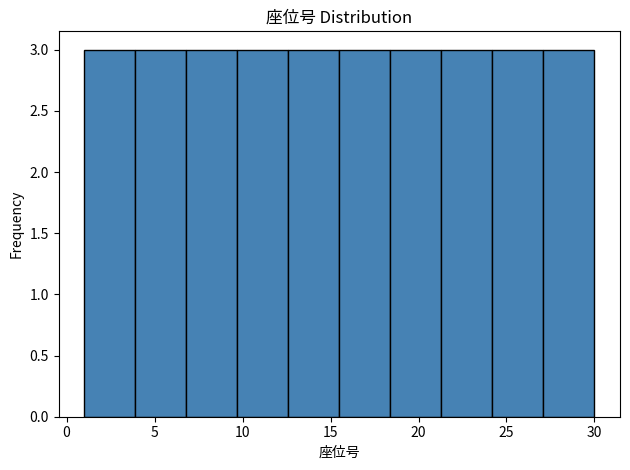

Reading left to right, list every bar in this chart as the range it spans on the x-axis followed by its height. Neither the bar edges nor the heights are printed on the chart, so give them approximately, as read against the axes.

1.0 to 3.9: 3
3.9 to 6.8: 3
6.8 to 9.7: 3
9.7 to 12.6: 3
12.6 to 15.5: 3
15.5 to 18.4: 3
18.4 to 21.3: 3
21.3 to 24.2: 3
24.2 to 27.1: 3
27.1 to 30.0: 3